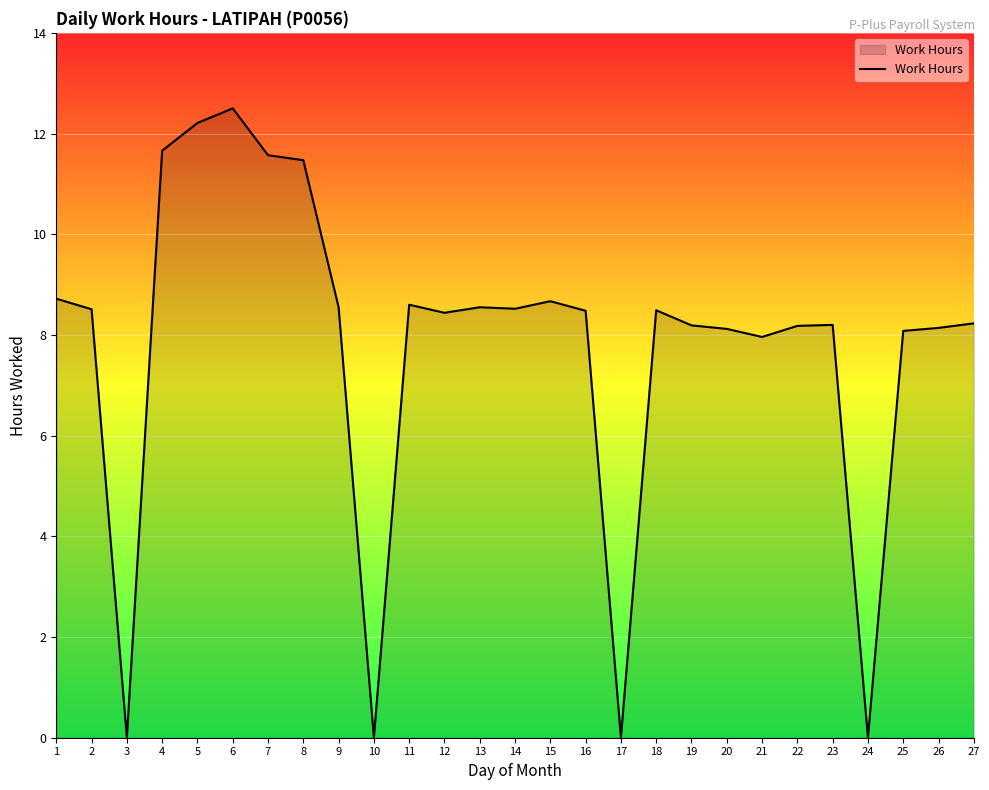

What is the maximum value shown in the chart?

12.5